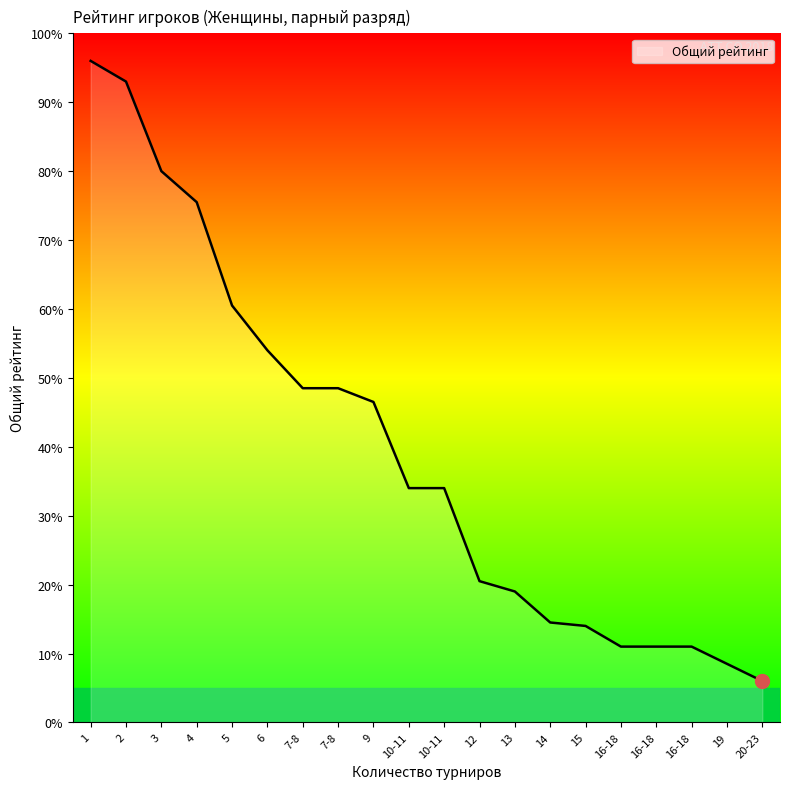

How many lines are shown in the chart?

1